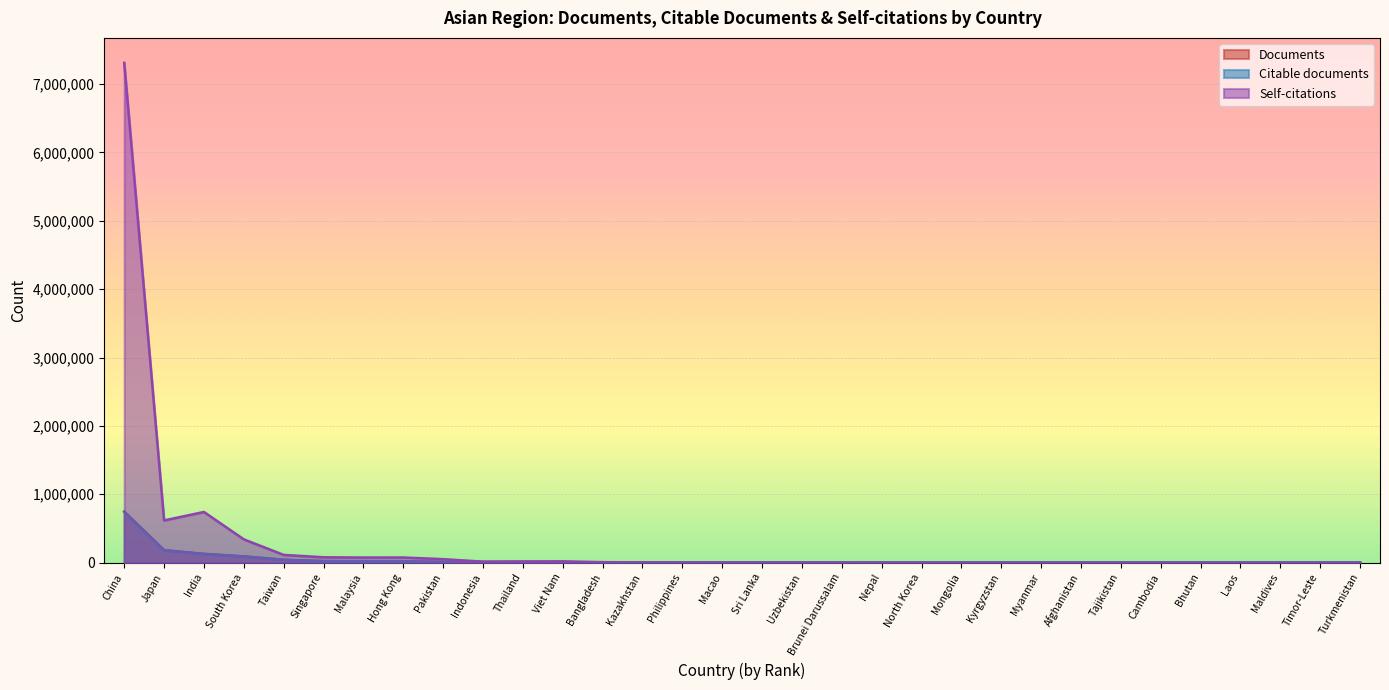

At which label does Documents reach its peak?

China